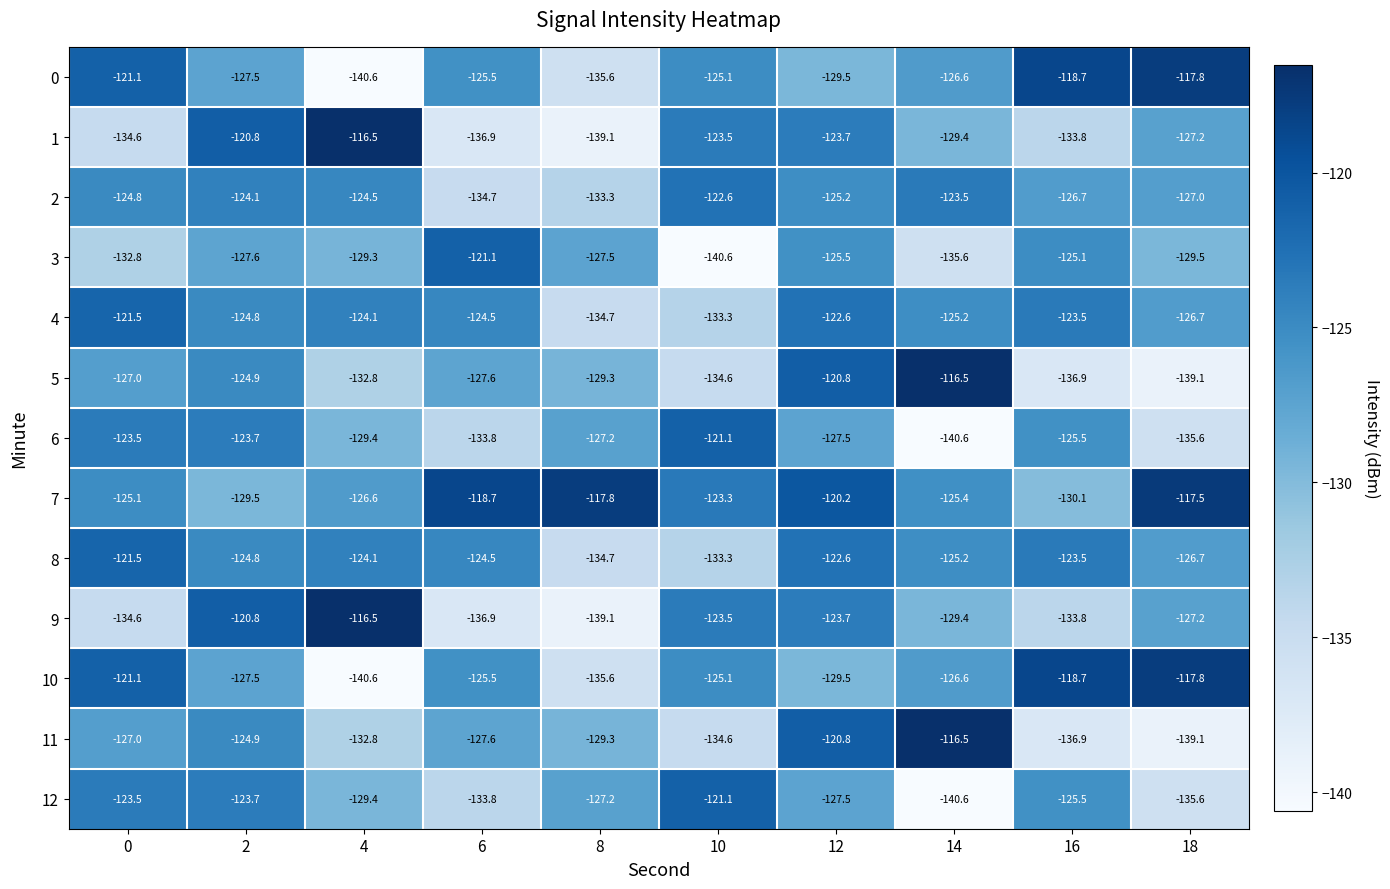

What is the sum of all 1 values?

-1285.5